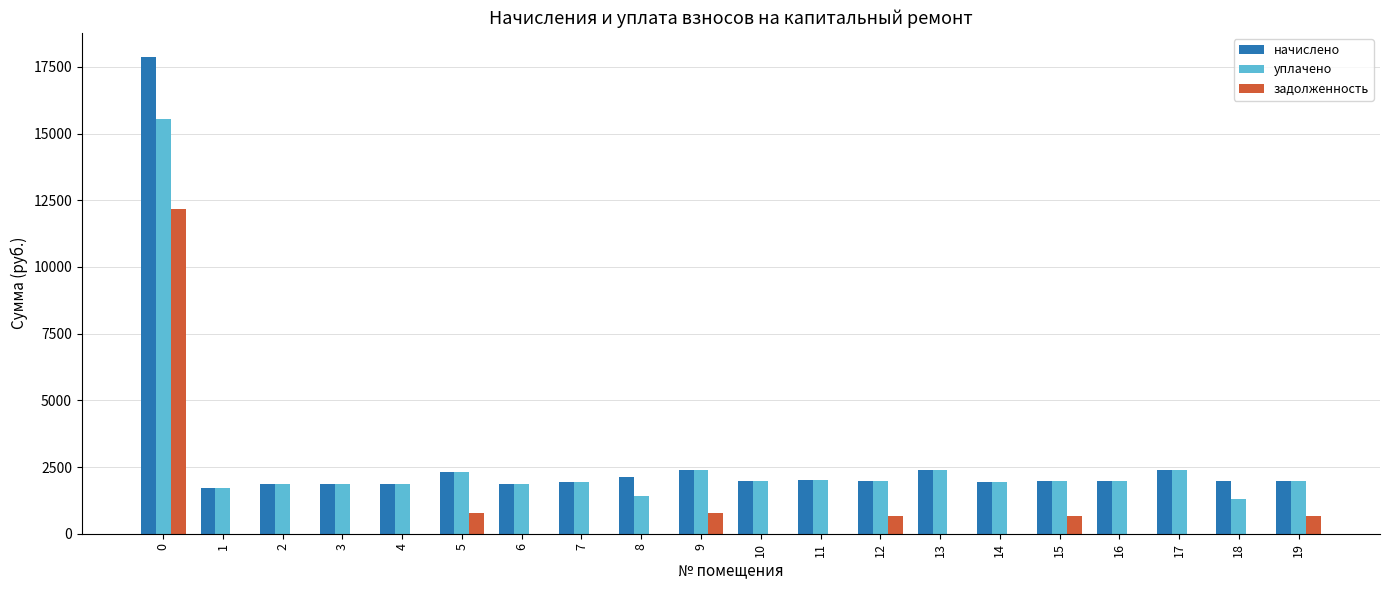

What is the sum of all задолженность values?

15697.3